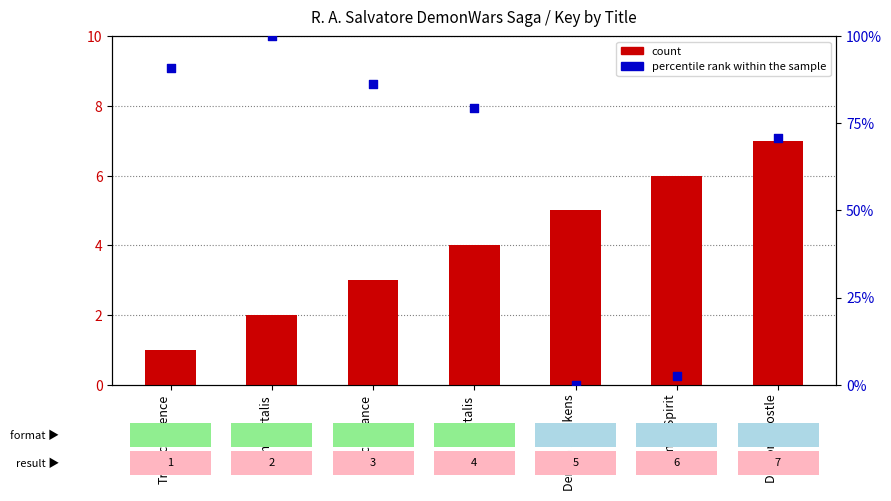

Which series contains the lowest Y value?

percentile rank within the sample